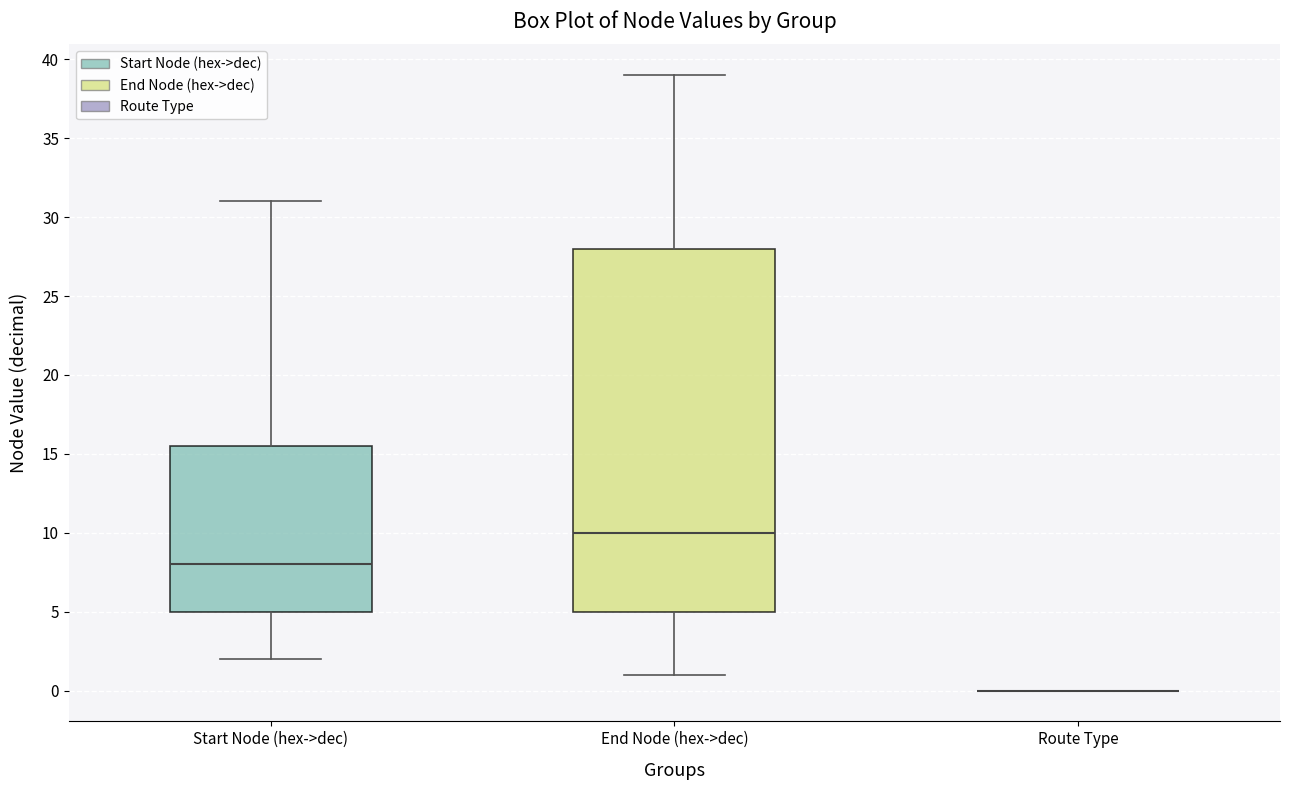

Reading left to right, transcribe this box plot: for each box, give where its median line is, the range the box spans, and where its two whiskers end, as read against the y-axis. The values are not printed on the chart, so give them approximately, as read against the axis.

Start Node (hex->dec): median 8.0, box 5.0 to 15.5, whiskers 2.0 to 31.0
End Node (hex->dec): median 10.0, box 5.0 to 28.0, whiskers 1.0 to 39.0
Route Type: box collapsed to a line at 0.0, whiskers 0.0 to 0.0